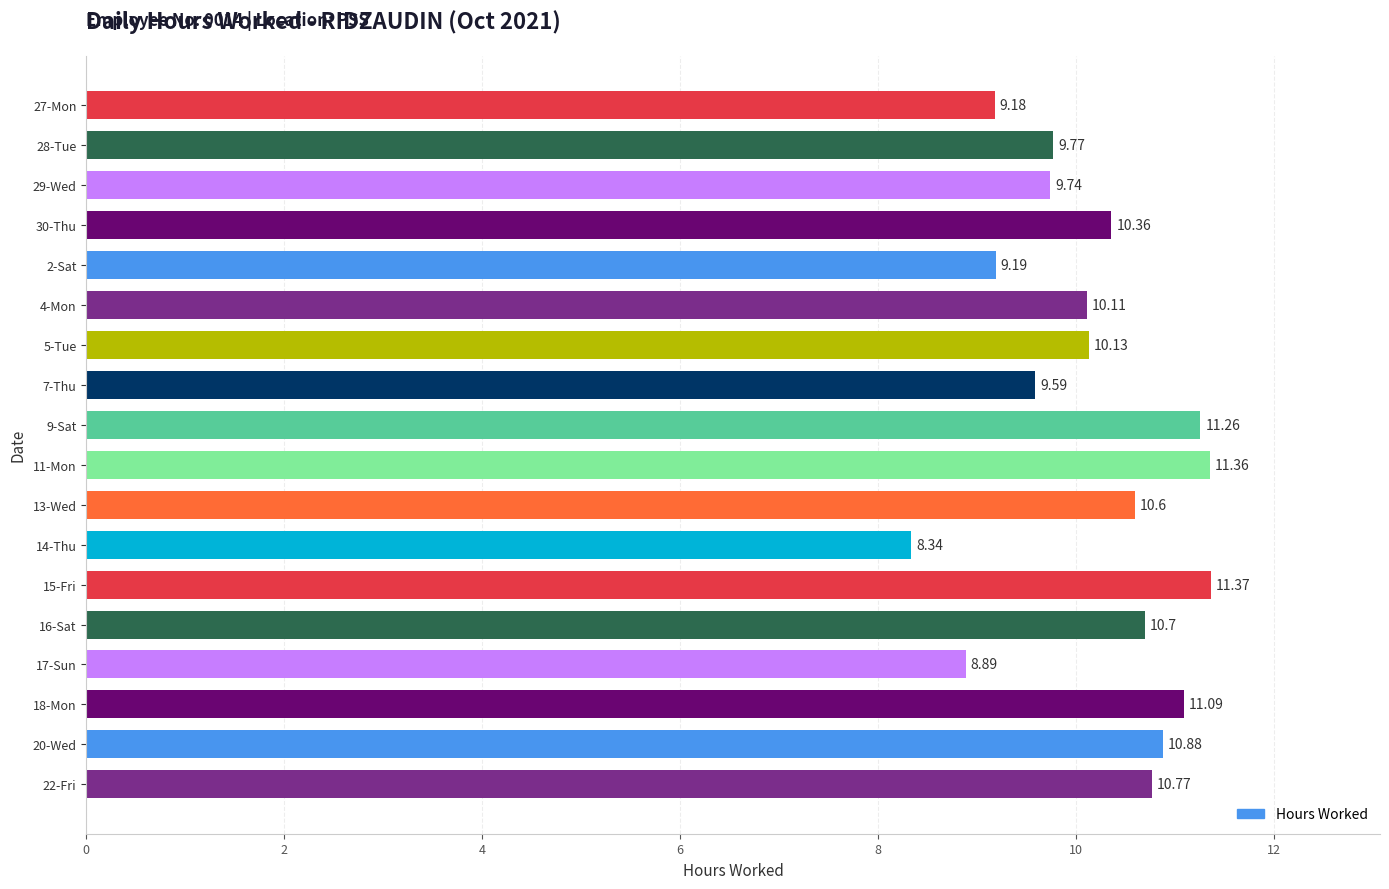

Approximately how many times larger is the value at 13-Wed compared to 16-Sat?

1.0